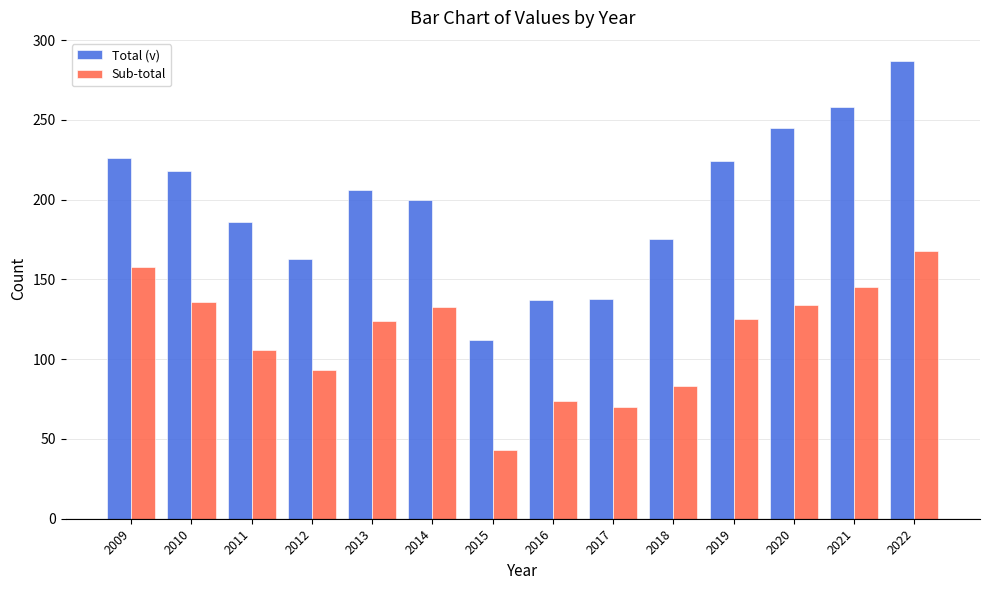

Is the value of Sub-total at 2013 greater than the value of Total (v) at 2015?

Yes